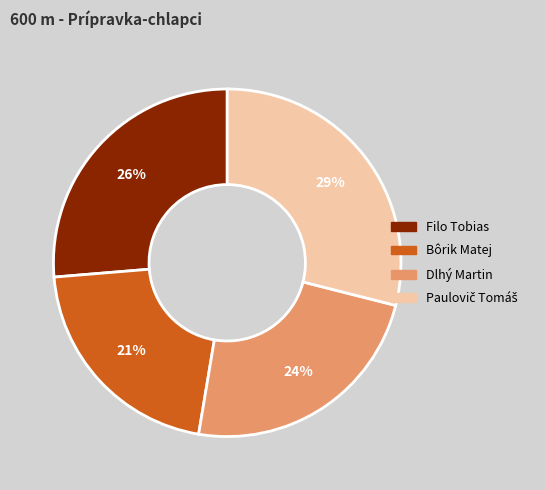

What percentage is the Bôrik Matej slice, to the nearest percent?

21%